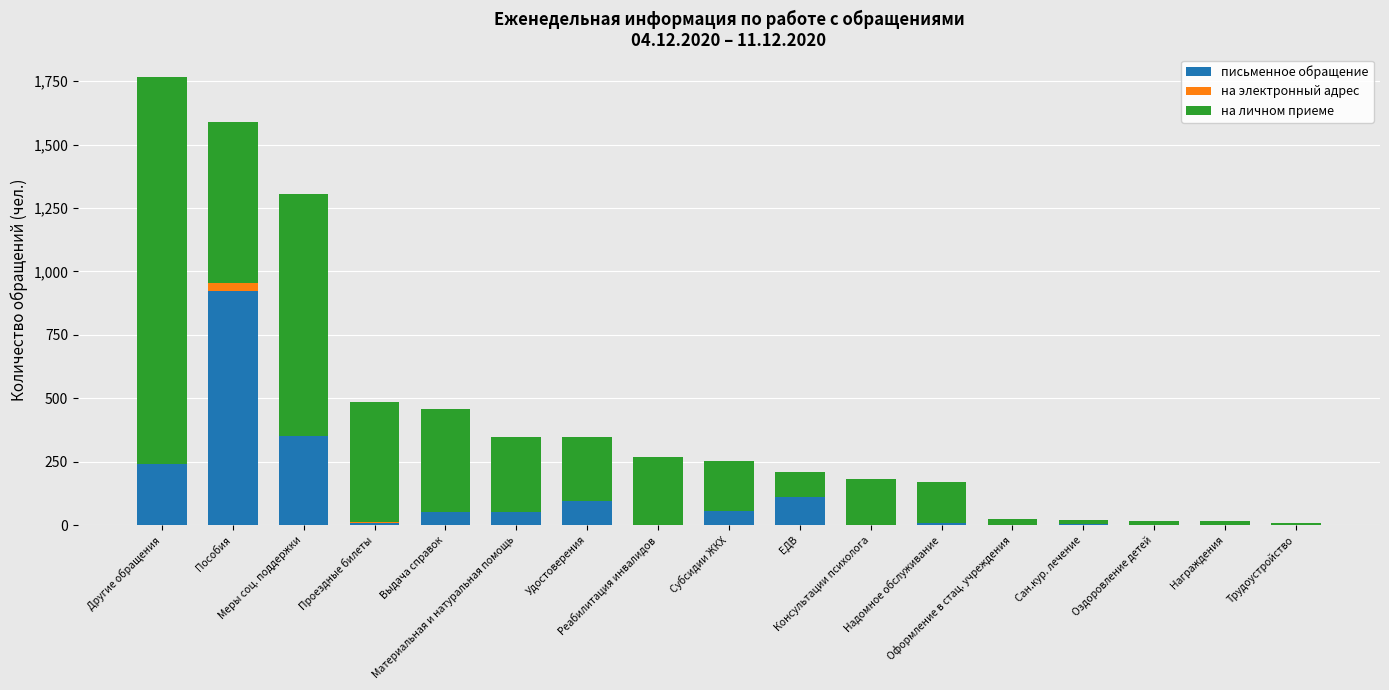

Which series has the largest range (max minus min)?

на личном приеме